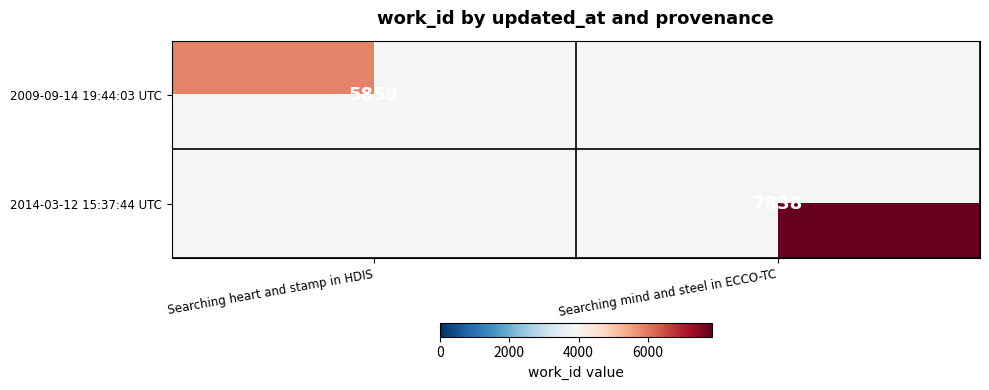

Which has a higher value, Searching heart and stamp in HDIS or Searching mind and steel in ECCO-TC?

Searching mind and steel in ECCO-TC